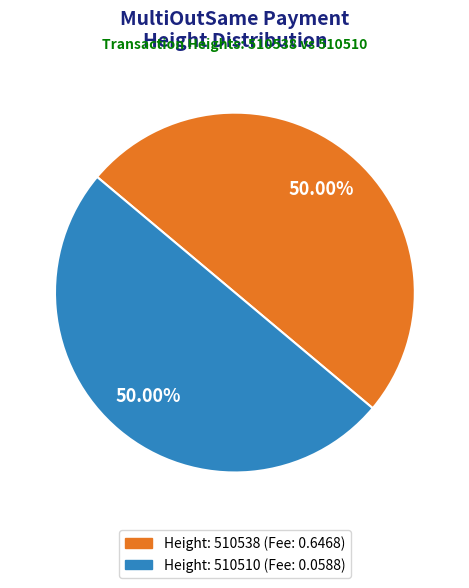

Combined, do Height: 510510 (Fee: 0.0588) and Height: 510538 (Fee: 0.6468) account for over 50%?

Yes